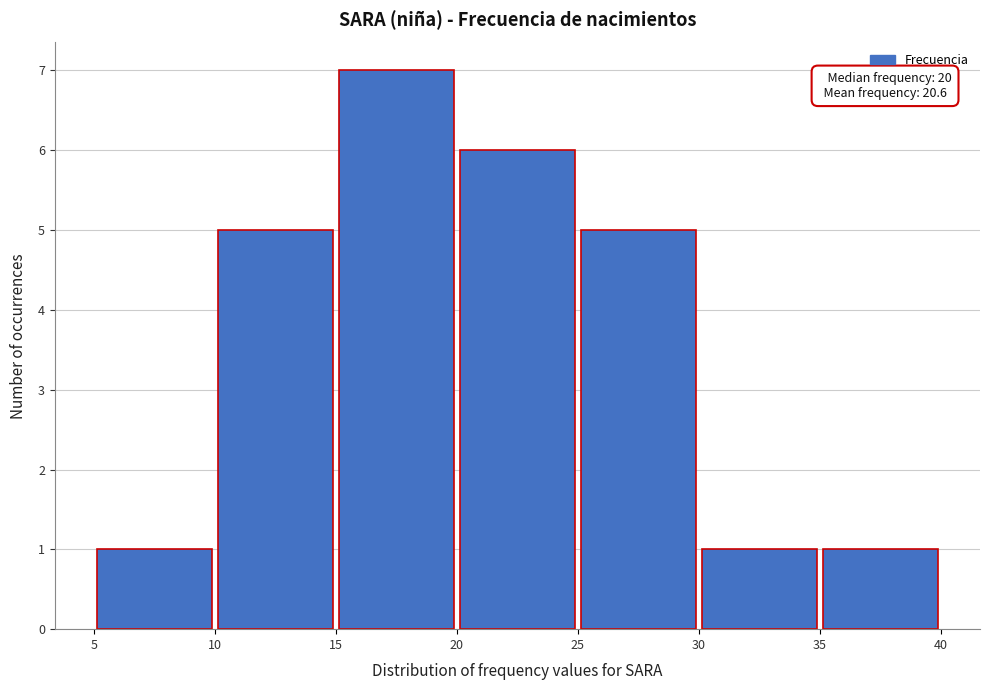

Which range on the x-axis has the tallest bar?

15 to 20